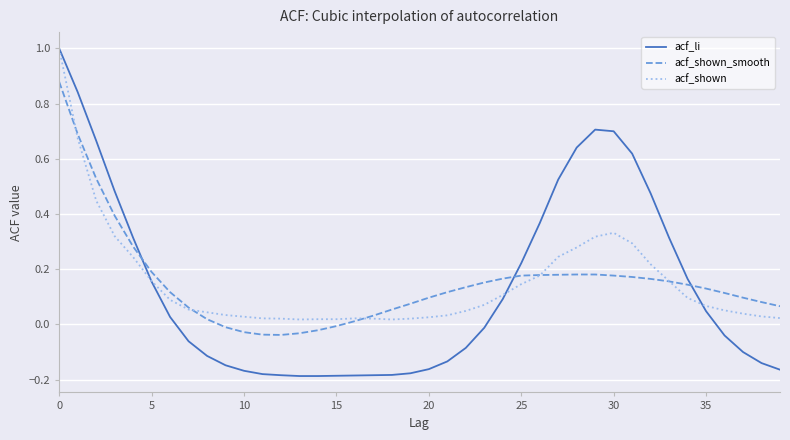

What is the highest value of the acf_shown series?

1.0